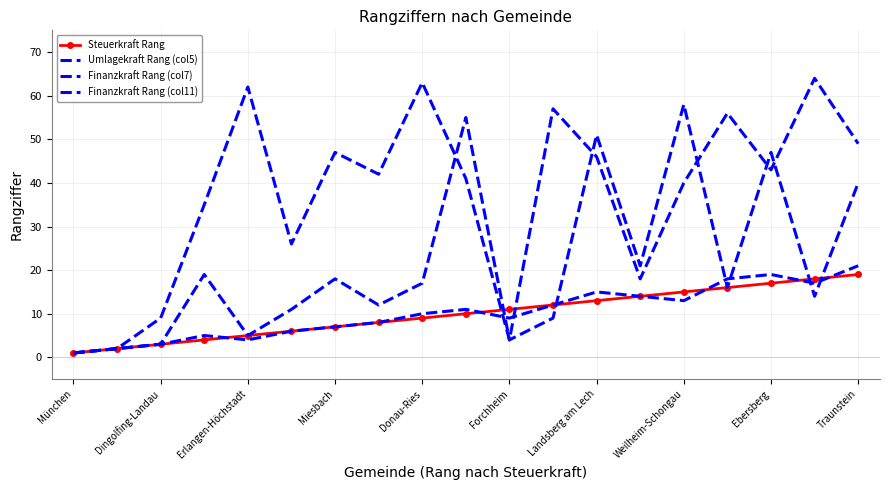

At which category does the chart reach its minimum across all series?

München